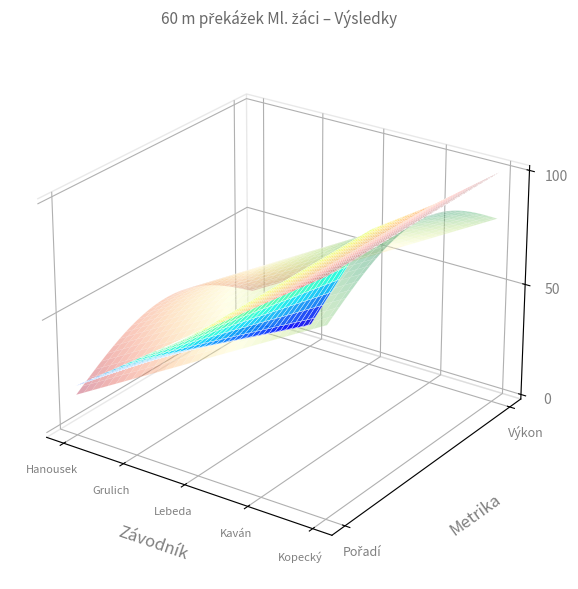

Reading right to left, list all the values displayed in this chart.

Pořadí: 5.0	4.0	3.0	2.0	1.0
Výkon: 13.9	13.2	12.6	10.8	10.6